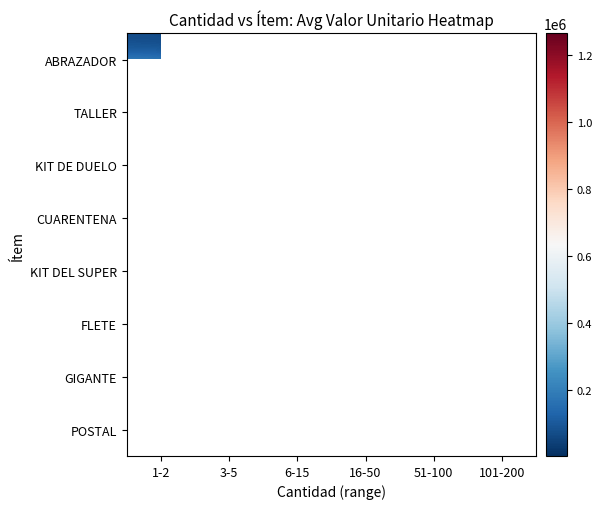

What is the maximum value shown in the chart?

1265000.0